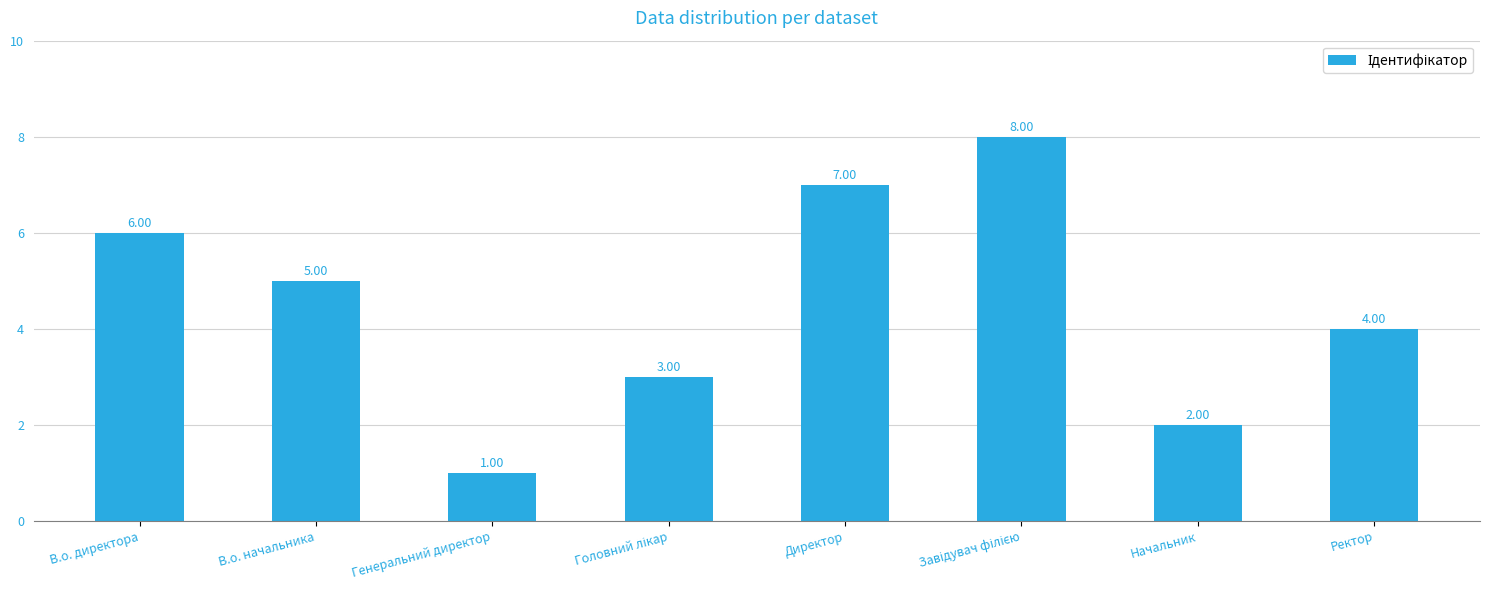

At which label does the data first exceed 5?

В.о. директора